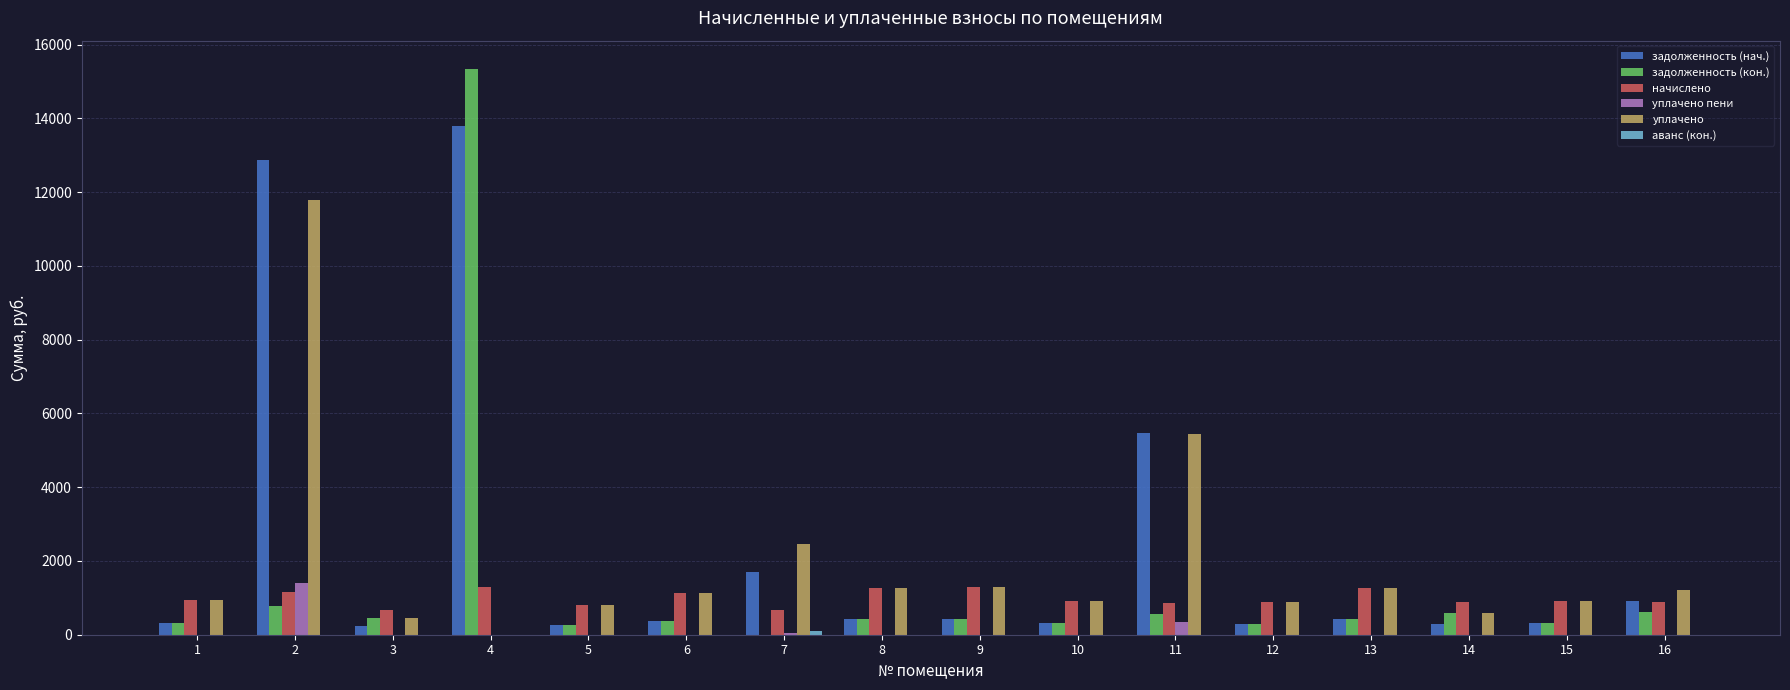

What is the highest value of the начислено series?

1283.0